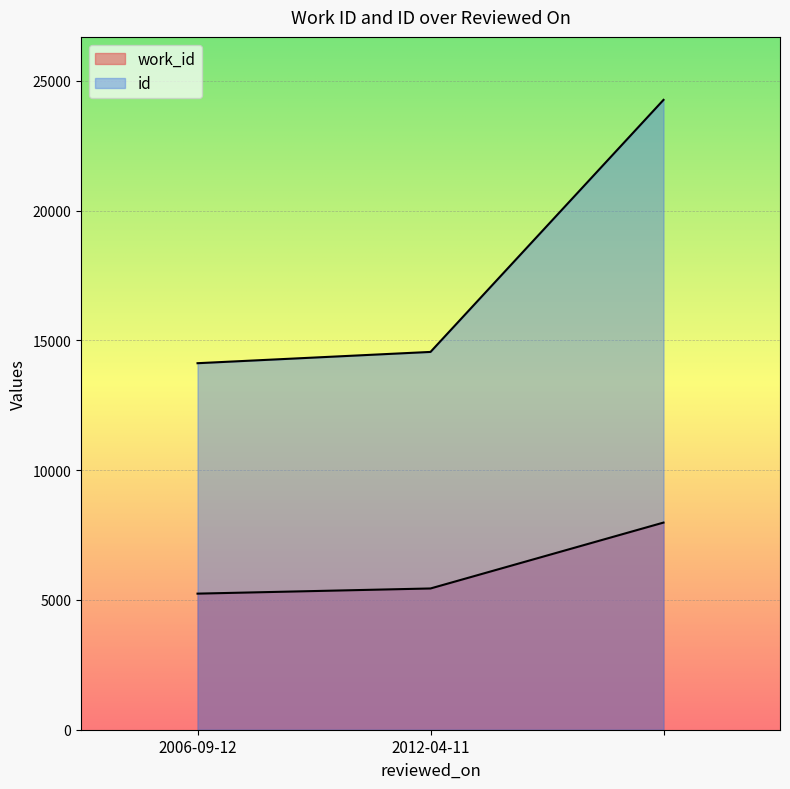

The value of id at 2006-09-12 is 24402. True or false?

False